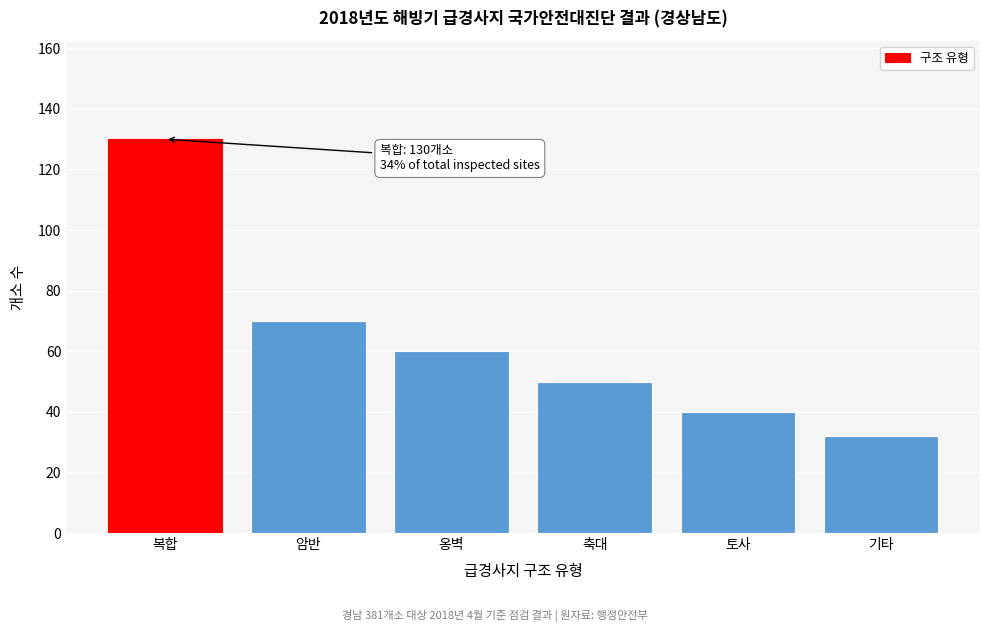

Reading right to left, transcribe all the data shown in this chart.

기타=32	토사=40	축대=50	옹벽=60	암반=70	복합=130